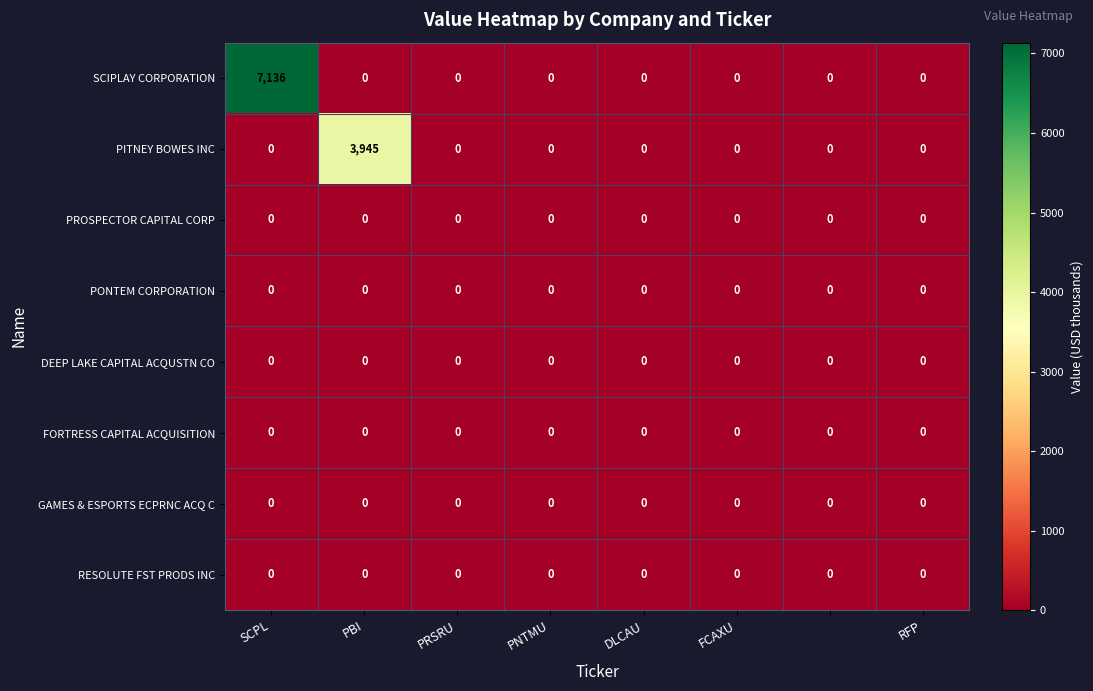

Which series has the largest range (max minus min)?

SCIPLAY CORPORATION